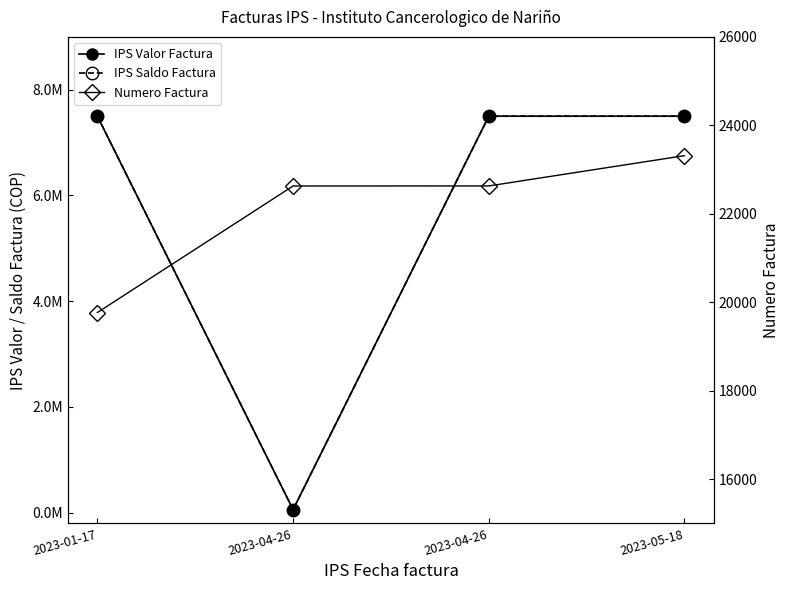

How many lines are shown in the chart?

3